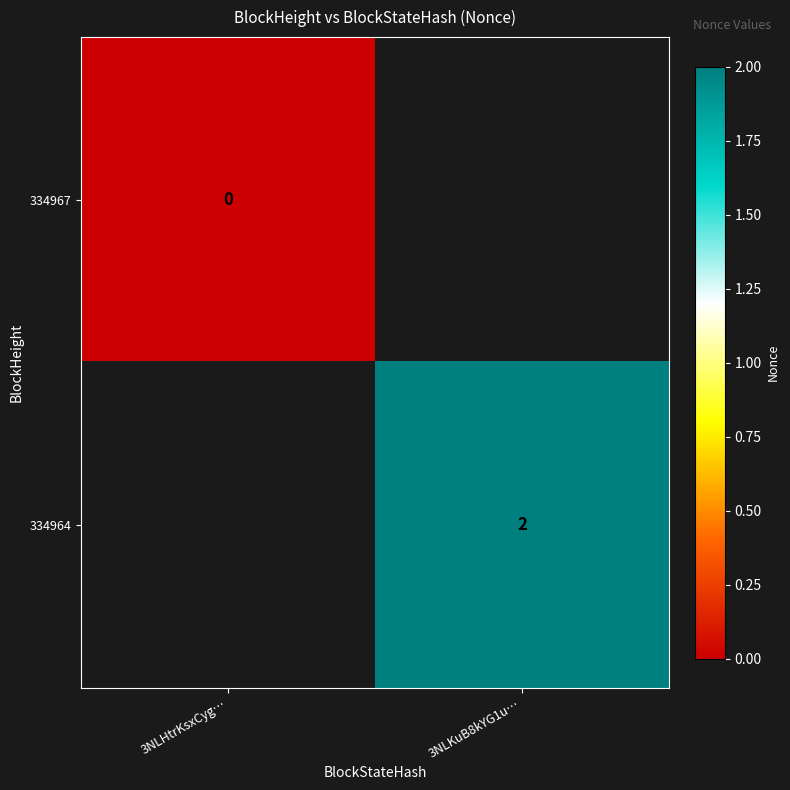

Is the value of 334964 at 3NLKuB8kYG1u… greater than the value of 334967 at 3NLHtrKsxCyg…?

Yes